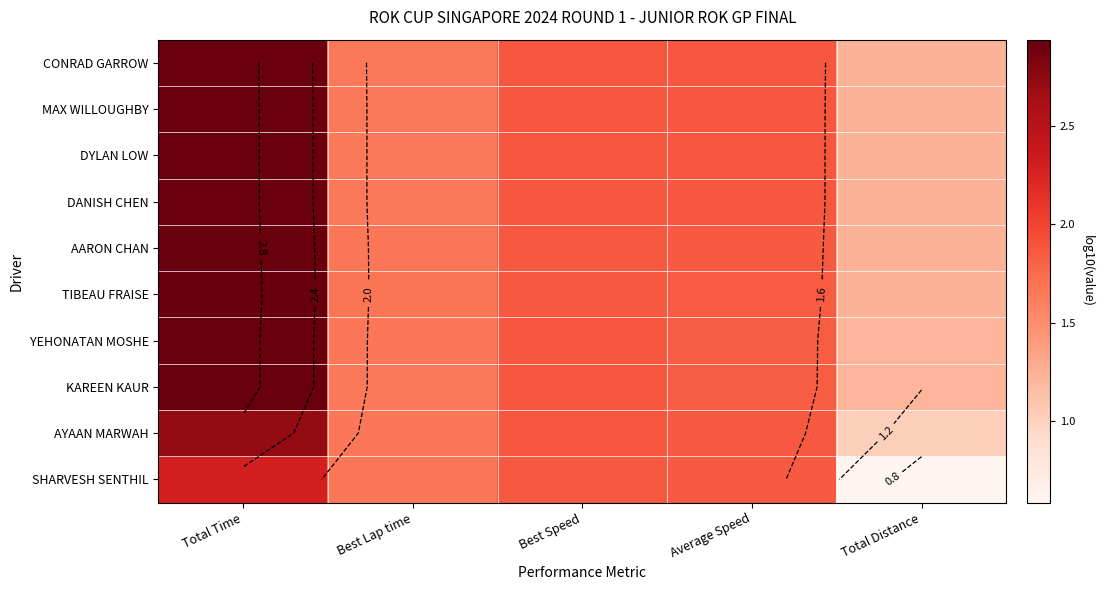

Count the number of data series in this chart.

10